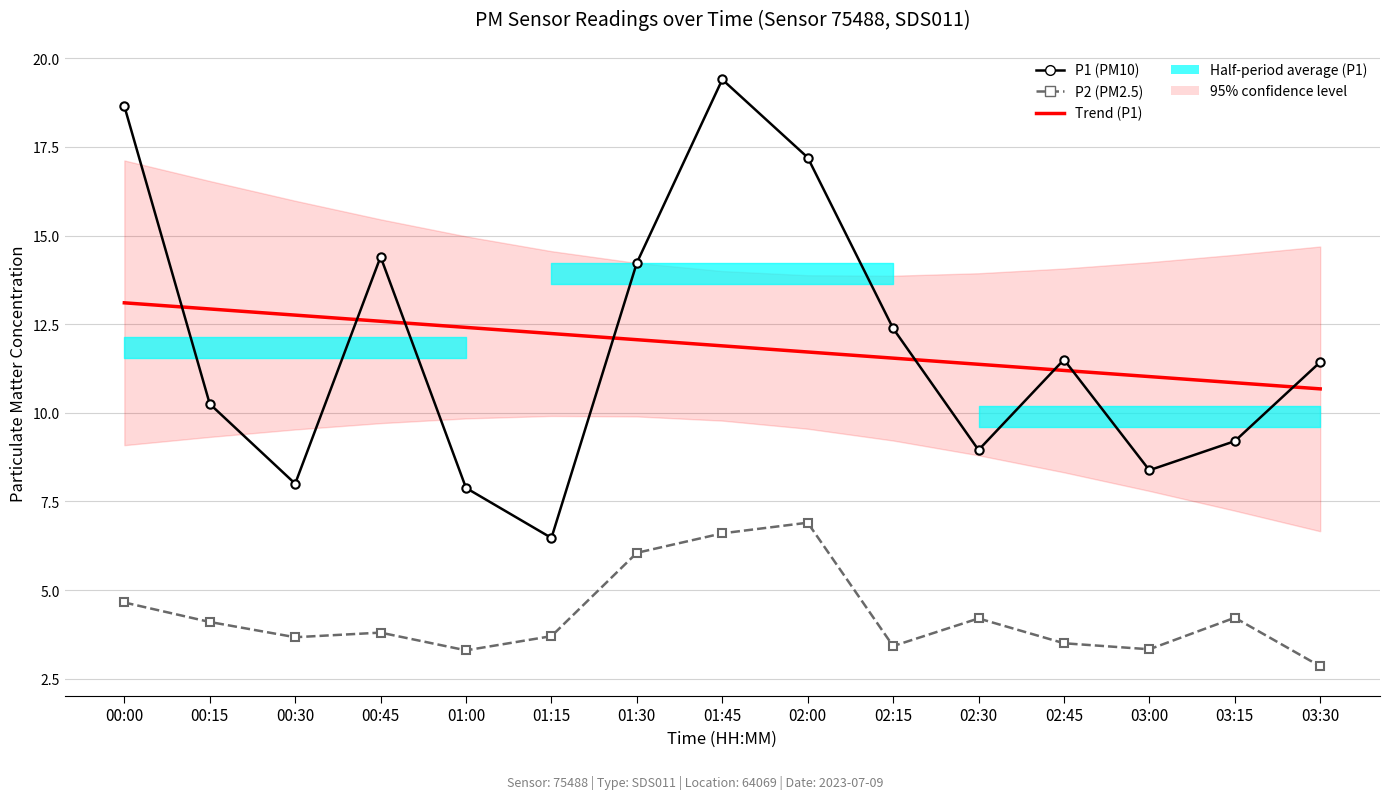

How many lines are shown in the chart?

3